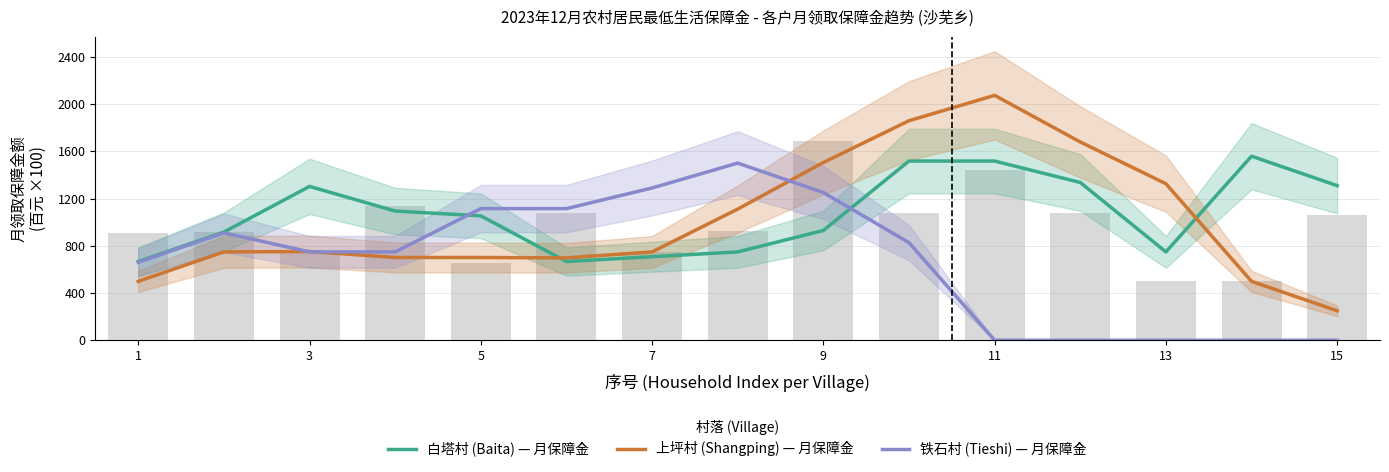

Reading left to right, list all the values displayed in this chart.

白塔村 (Baita) — 月保障金: 1.7	2.3	3.3	2.7	2.6	1.7	1.8	1.9	2.3	3.8	3.8	3.3	1.9	3.9	3.3
上坪村 (Shangping) — 月保障金: 1.2	1.9	1.9	1.8	1.8	1.7	1.9	2.8	3.8	4.6	5.2	4.2	3.3	1.2	0.6
铁石村 (Tieshi) — 月保障金: 1.6	2.3	1.9	1.9	2.8	2.8	3.2	3.8	3.1	2.1	0.0	0.0	0.0	0.0	0.0